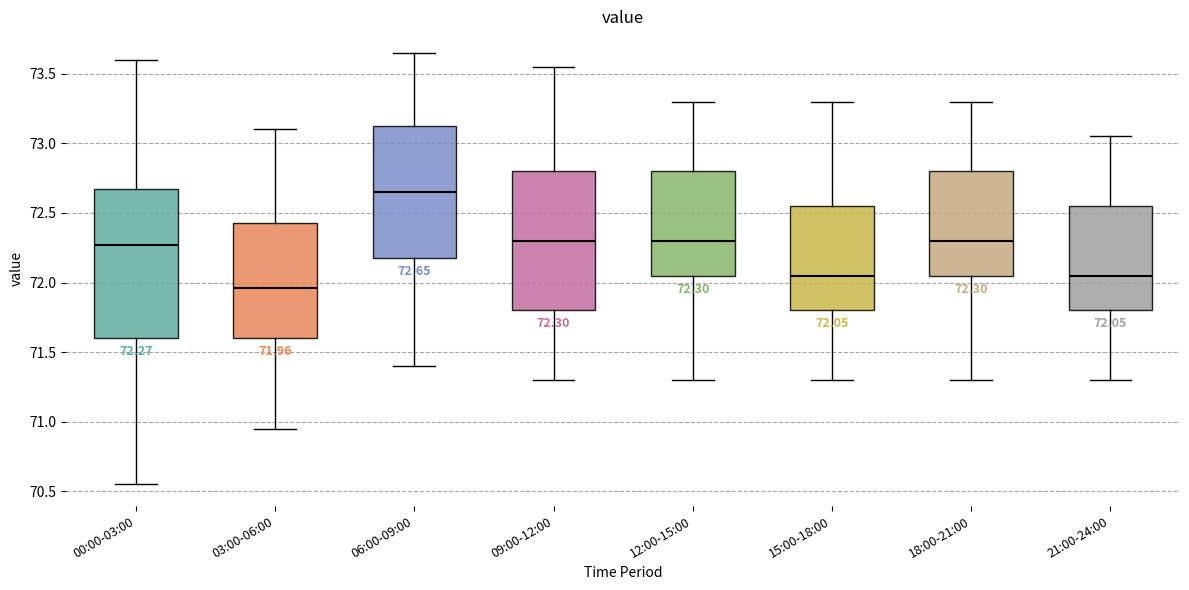

Which box has the highest median line?

06:00-09:00